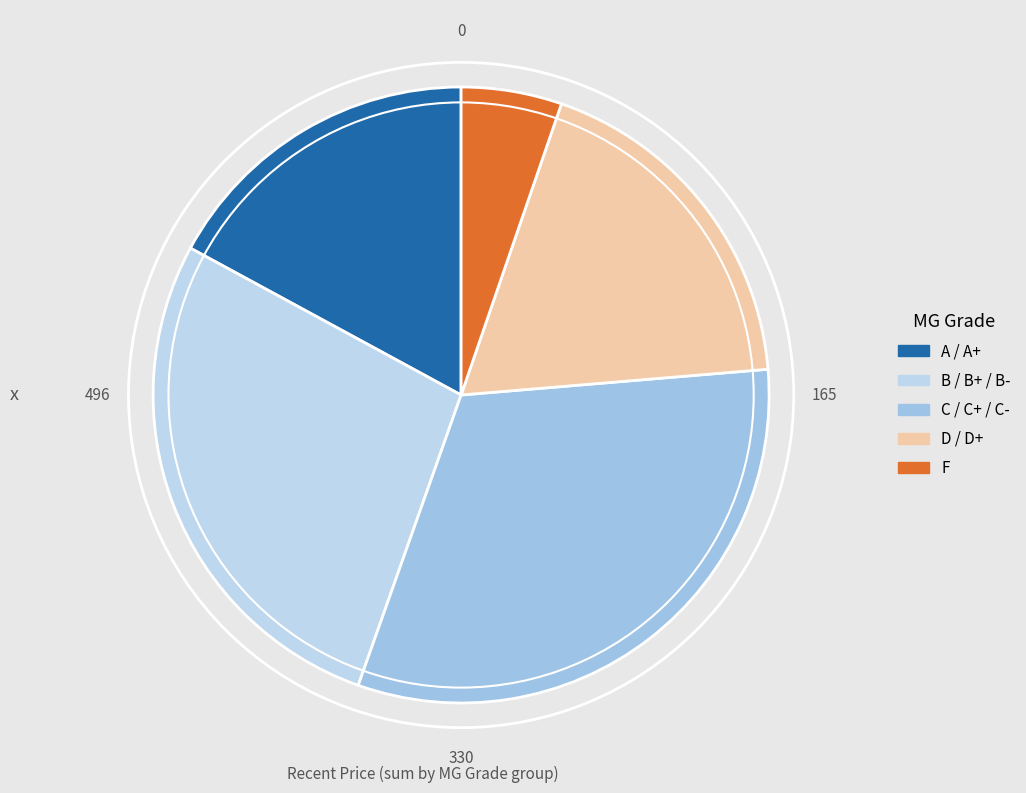

Count the number of slices in the pie.

5